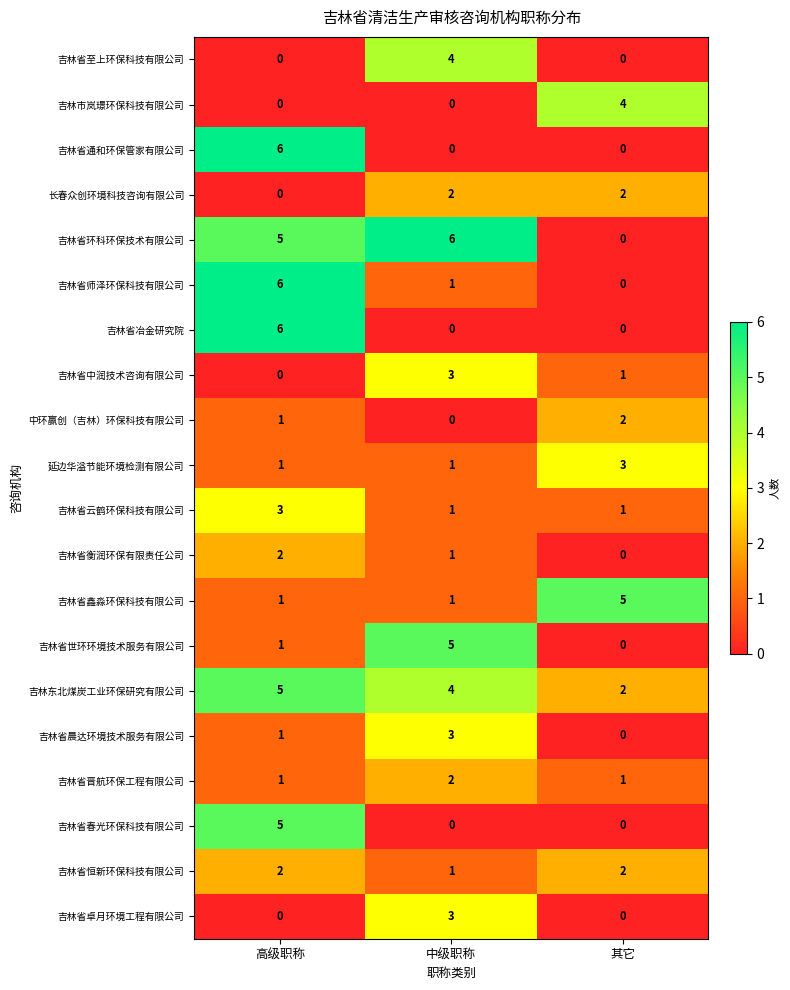

What is the spread (max minus min) of values at 中级职称?

6